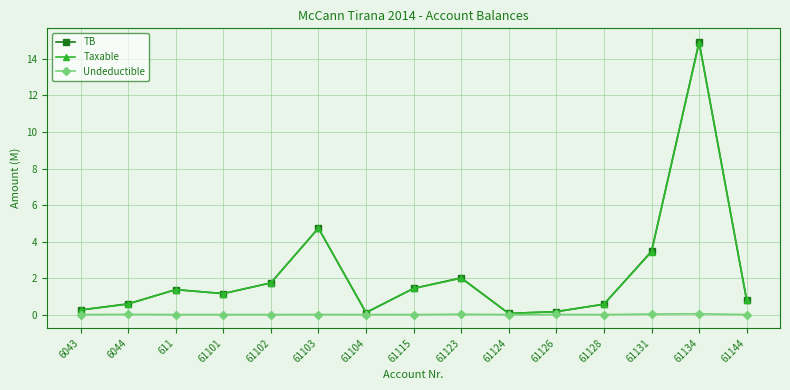

True or false: TB has more than 2 interior local peaks.

True